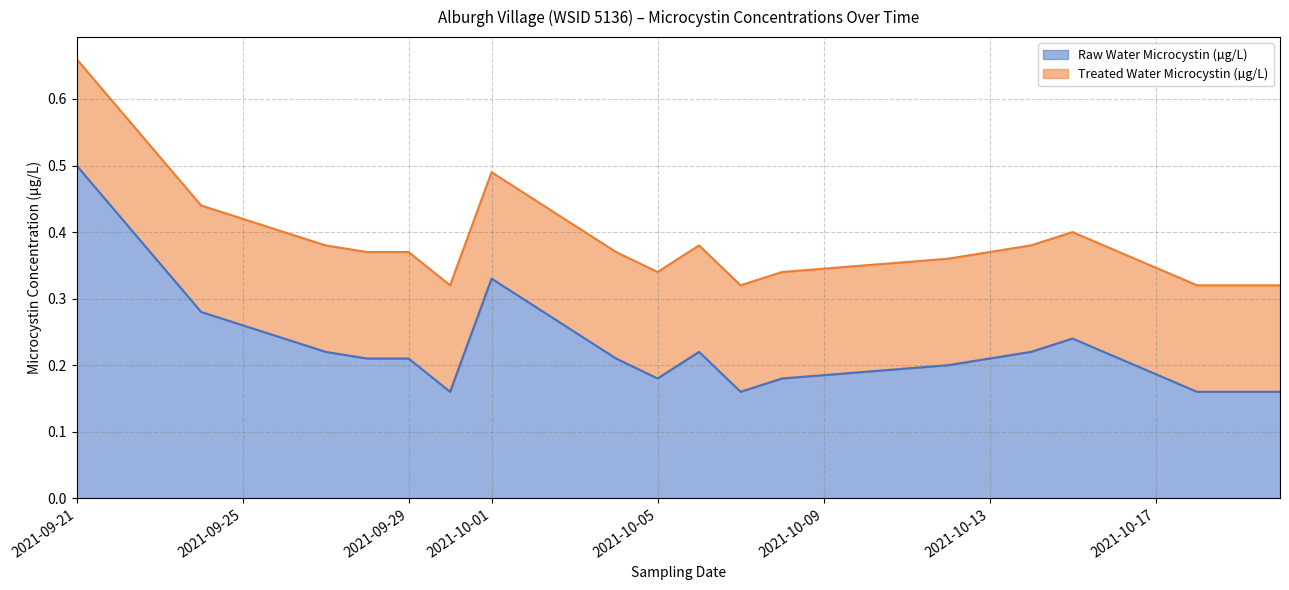

At which category is the sum across all series the highest?

2021-09-21